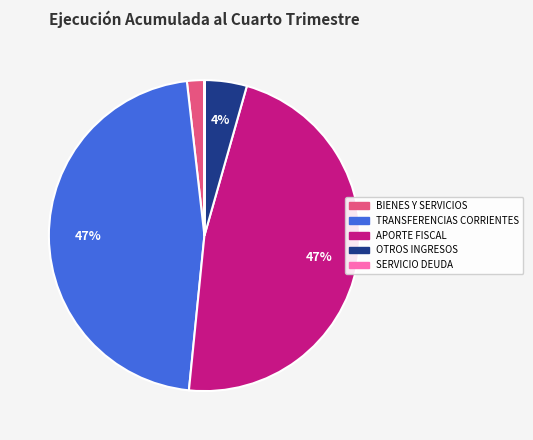

Is there a majority slice in this chart?

No